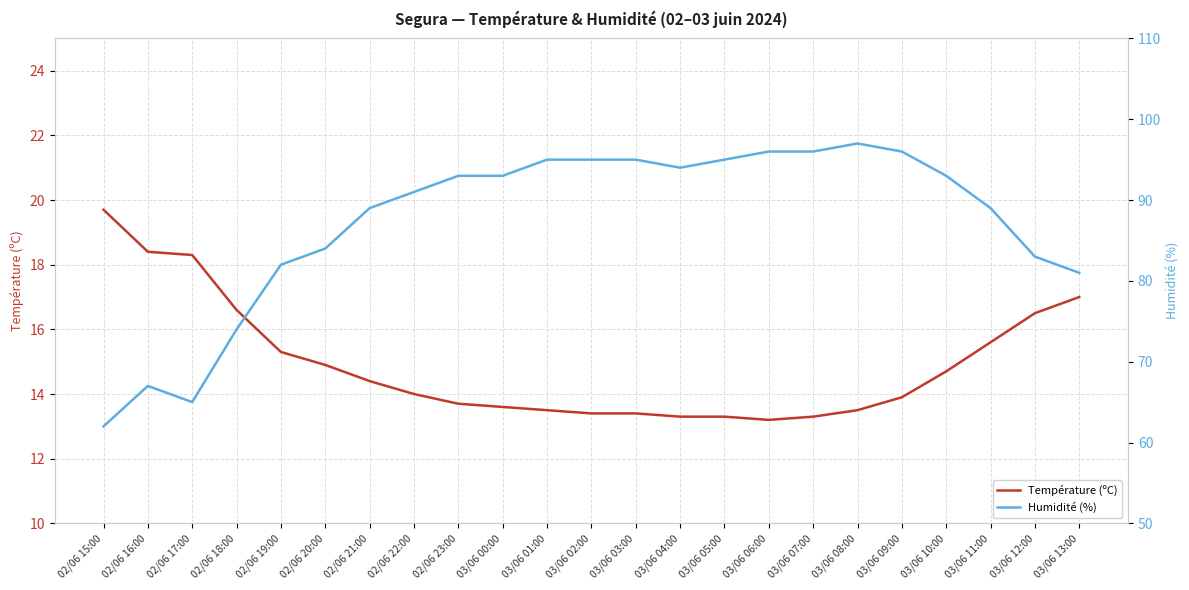

What is the average value of the Température (ºC) series?

14.9